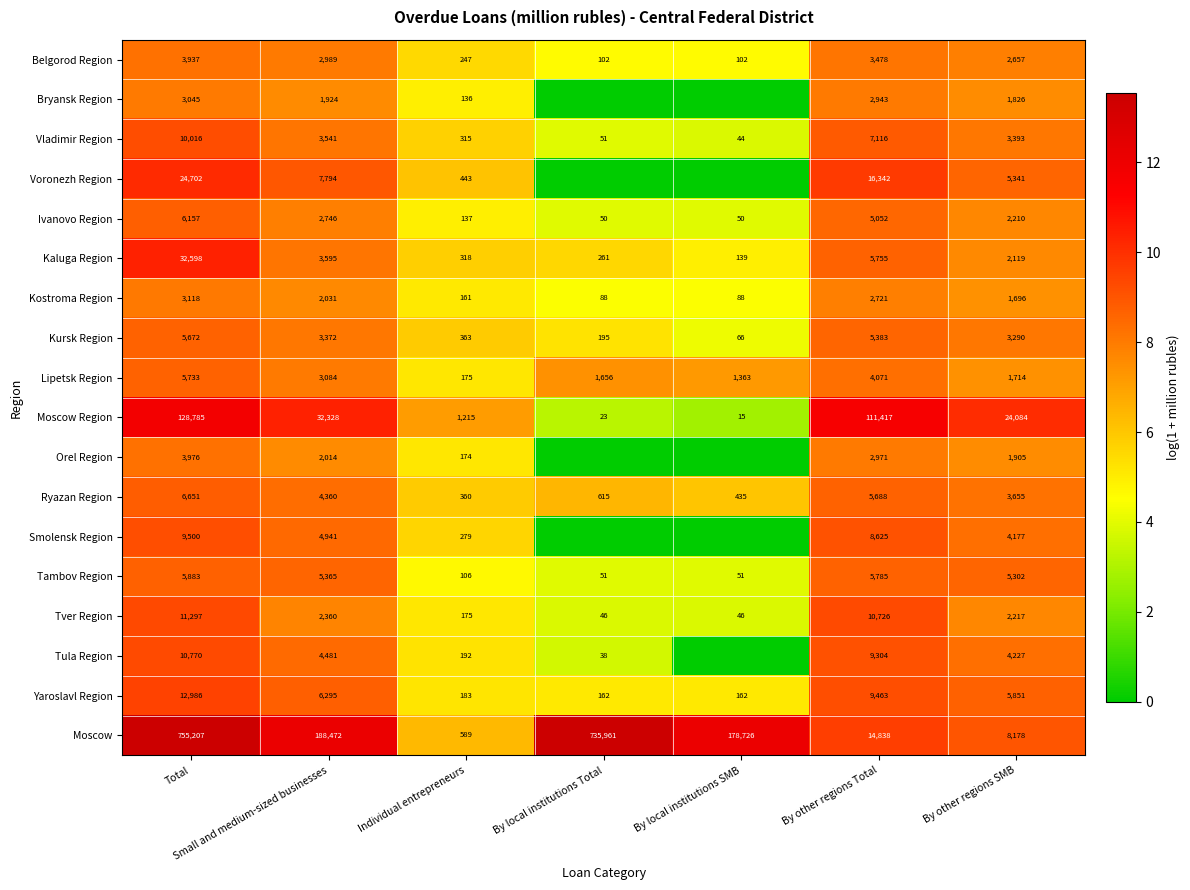

What is the sum of the Tver Region values at Small and medium-sized businesses and Individual entrepreneurs?

2535